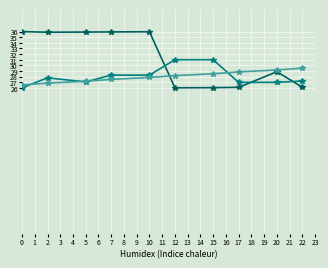

How many lines are shown in the chart?

3